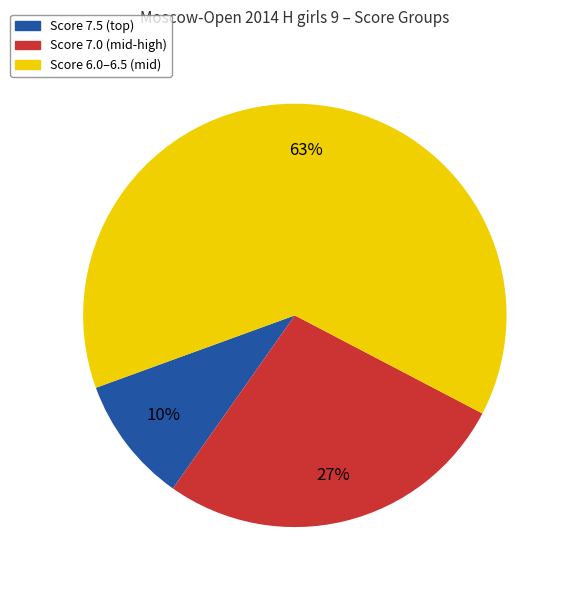

What is the largest slice in the pie chart?

Score 6.0–6.5 (mid)